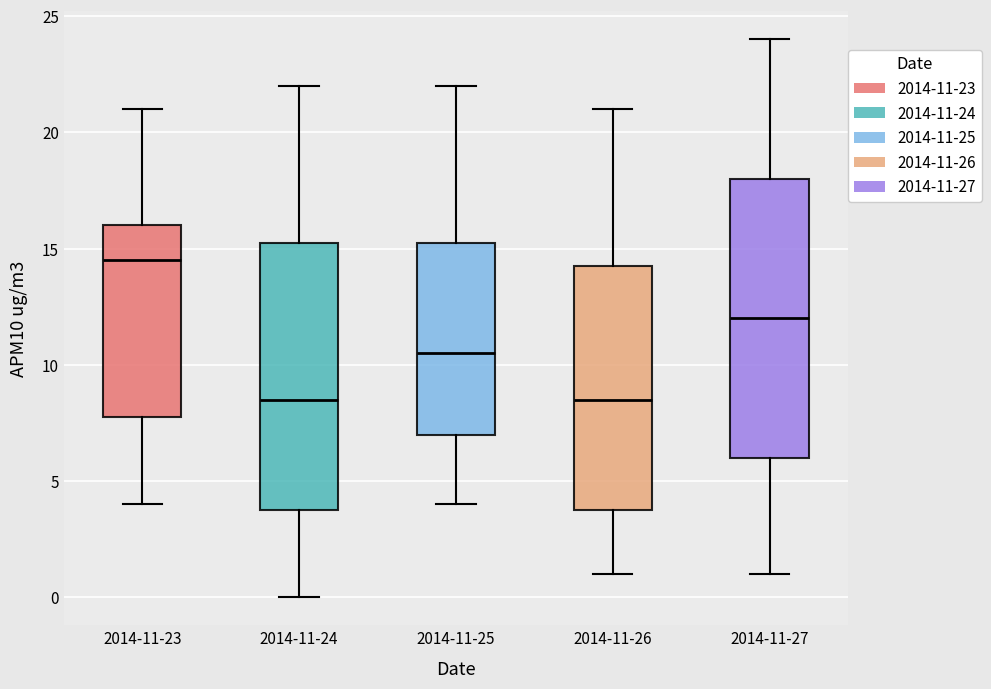

Reading left to right, read every box against the y-axis: the position of its median line, the range the box covers, and the ends of its whiskers. The values are not printed on the chart, so give them approximately, as read against the axis.

2014-11-23: median 14.5, box 8.0 to 16.0, whiskers 4.0 to 21.0
2014-11-24: median 8.5, box 4.0 to 15.5, whiskers 0.0 to 22.0
2014-11-25: median 10.5, box 7.0 to 15.5, whiskers 4.0 to 22.0
2014-11-26: median 8.5, box 4.0 to 14.5, whiskers 1.0 to 21.0
2014-11-27: median 12.0, box 6.0 to 18.0, whiskers 1.0 to 24.0